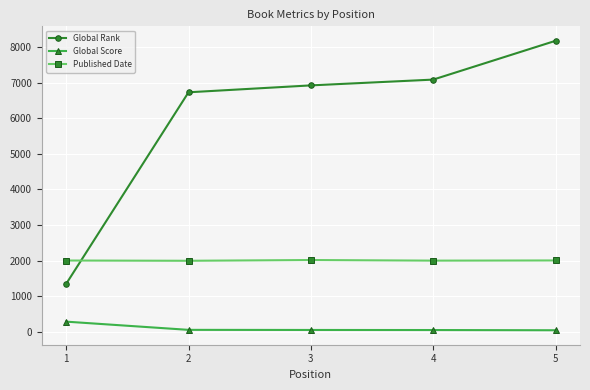

What is the sum of all Global Rank values?

30282